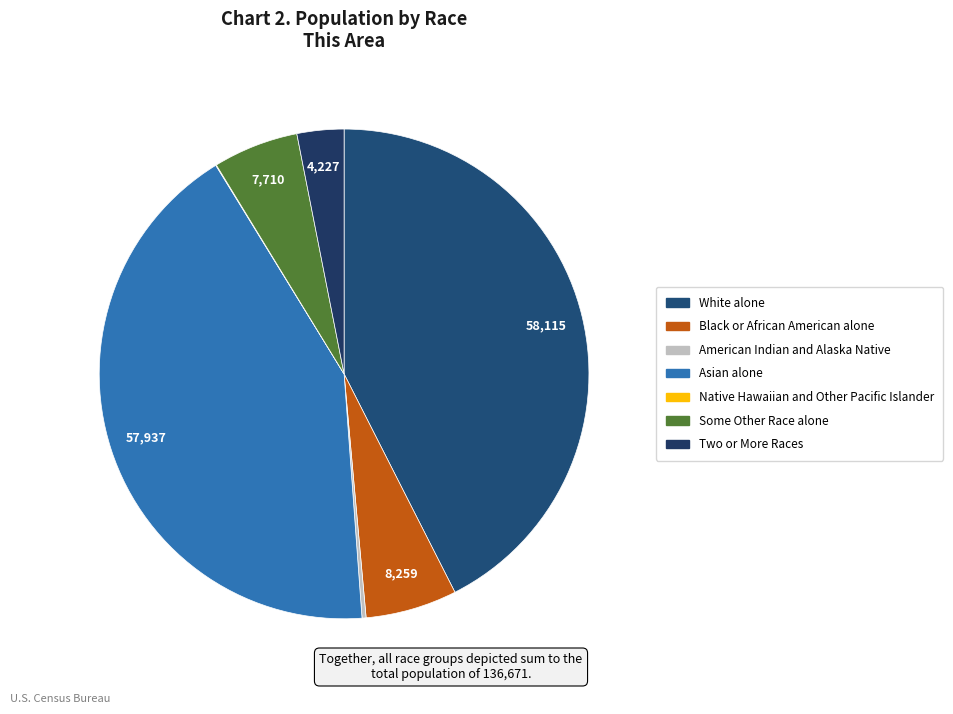

What portion of the pie excludes White alone?

57.5%